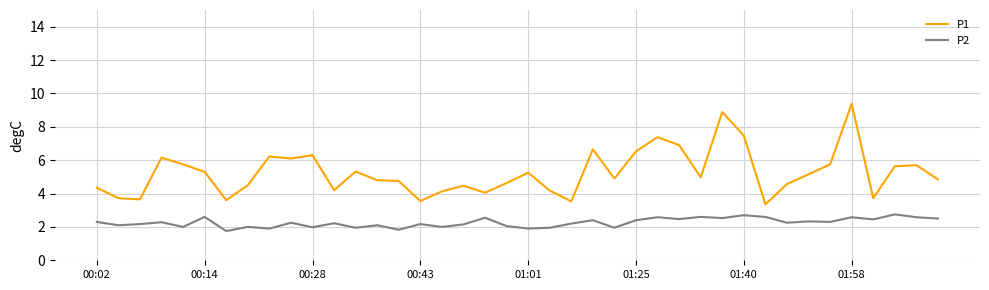

Count the number of categories in the chart.

40